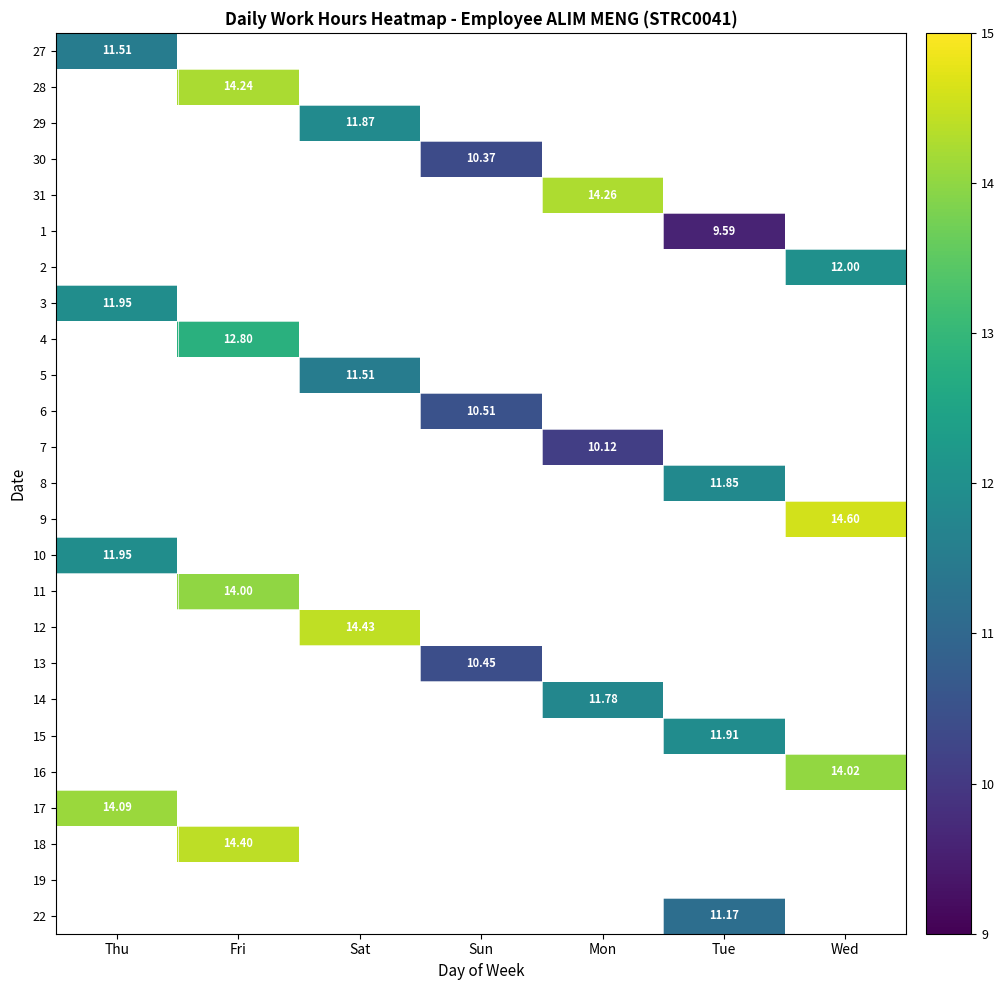

Is the value of 29 at Sat greater than the value of 30 at Sun?

Yes